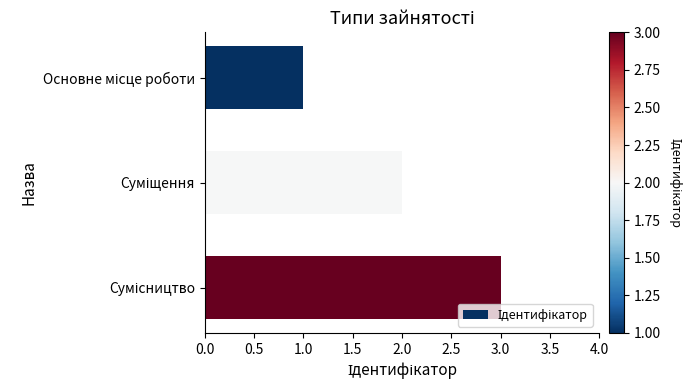

What is the maximum value shown in the chart?

3